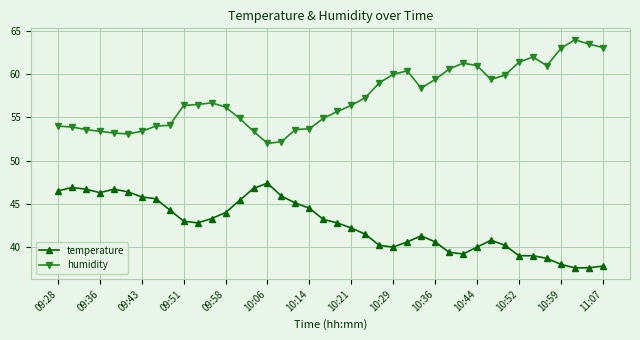

What are all the series names shown in the legend?

temperature, humidity